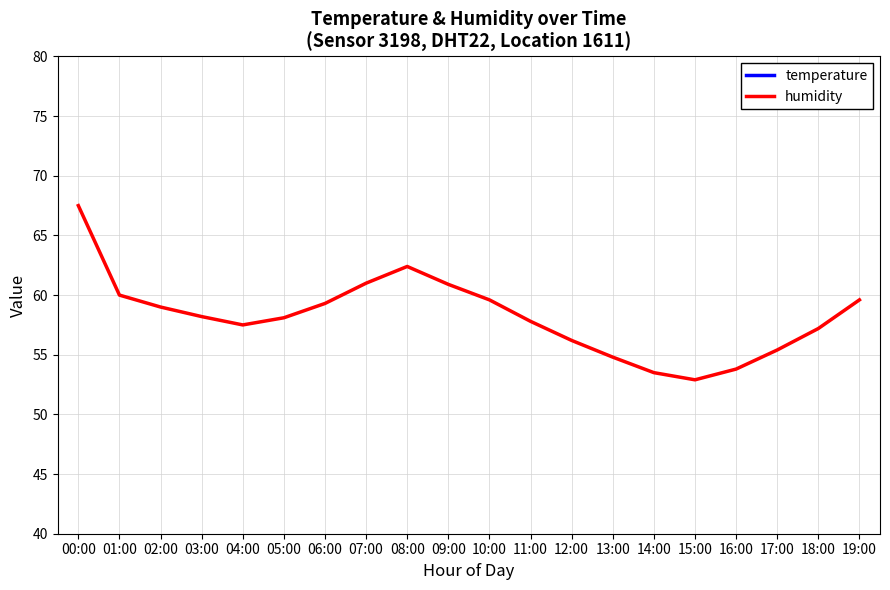

At which label is humidity closest to 60?

01:00